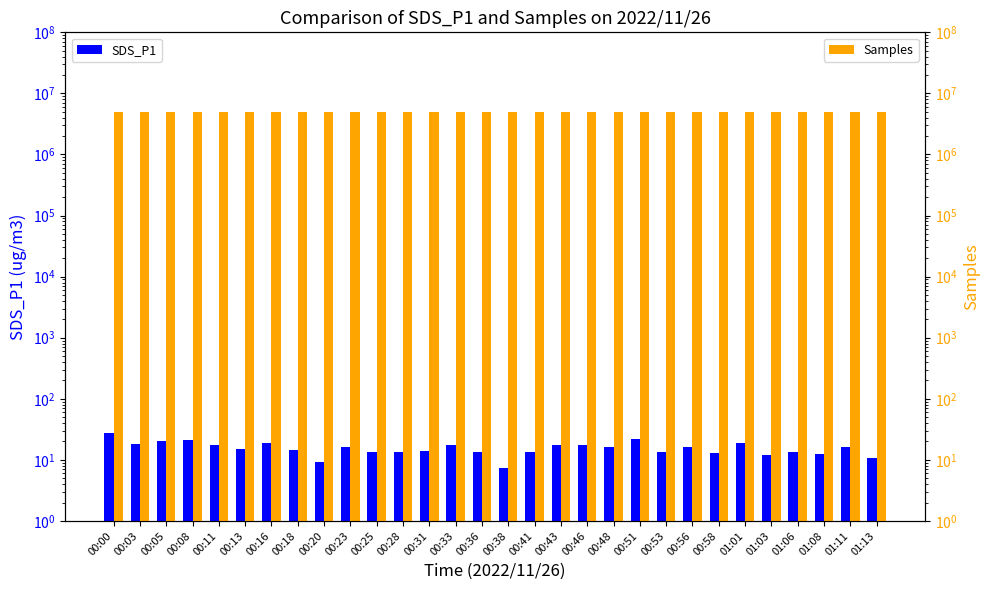

What is the label of the 28th bar from the left?

01:08